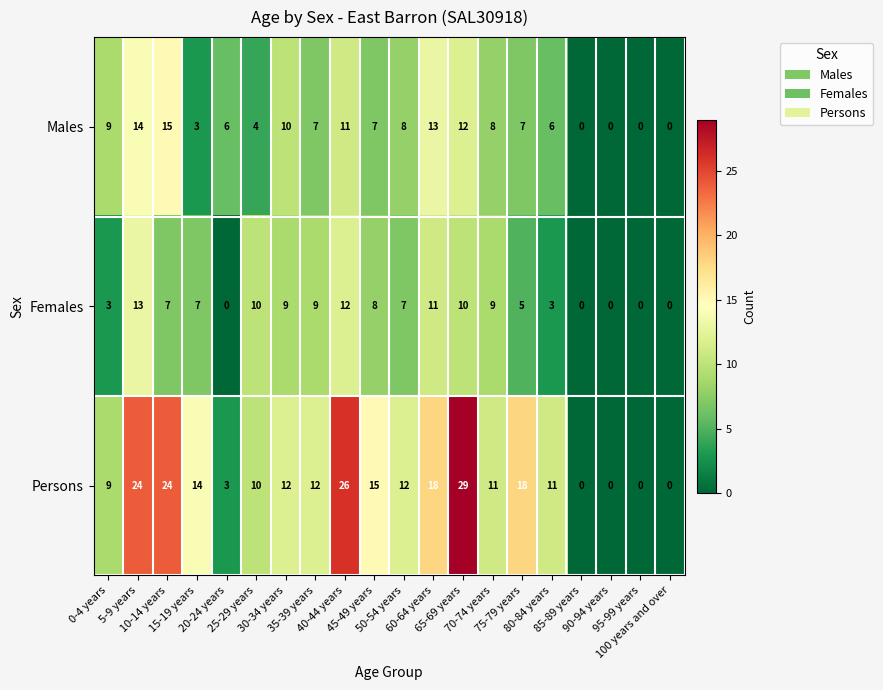

What is the maximum value shown in the chart?

29